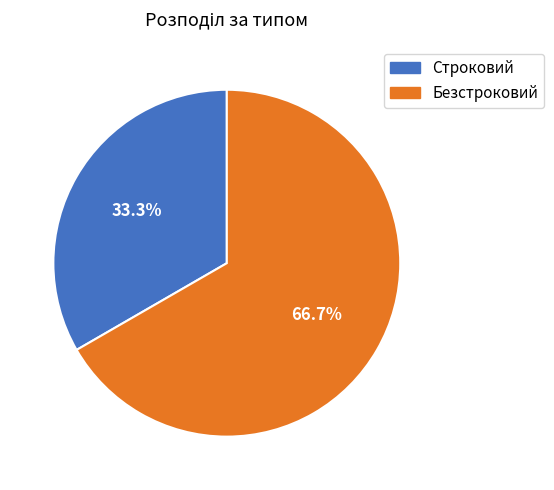

Count the number of slices in the pie.

2